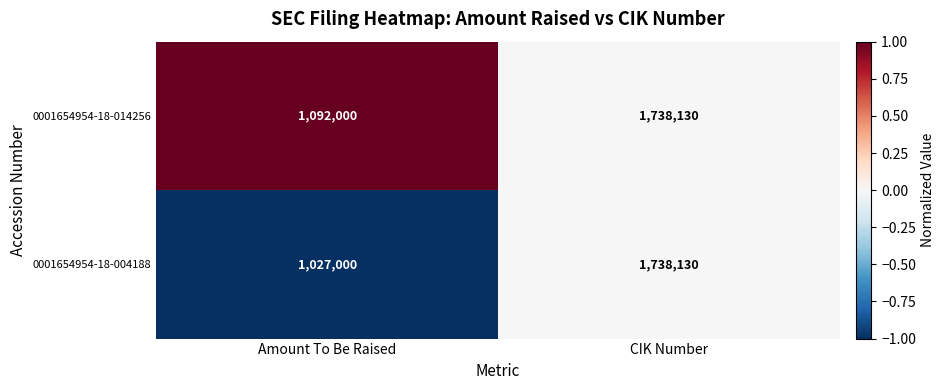

List the series in order of their overall mean, lowest first.

0001654954-18-004188, 0001654954-18-014256